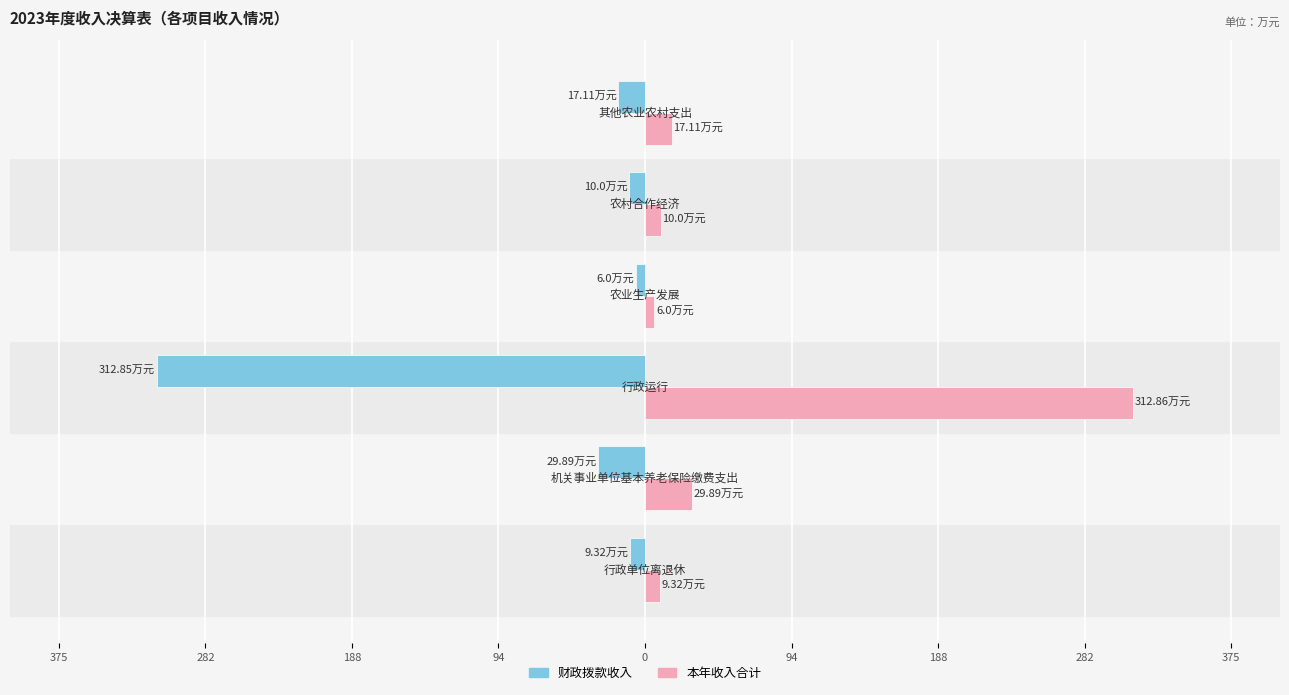

What are all the series names shown in the legend?

财政拨款收入, 本年收入合计